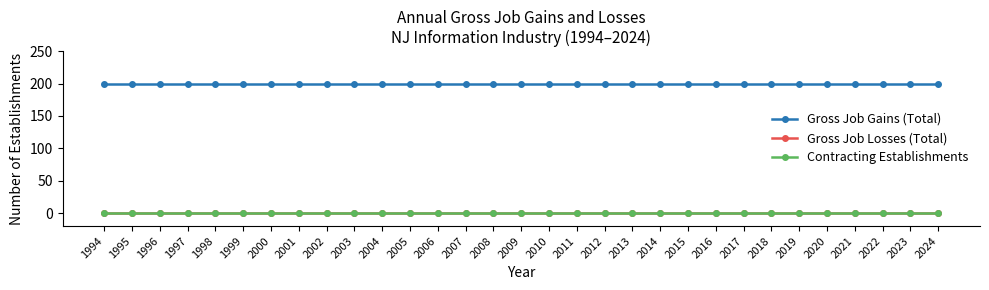

Does the chart have visible grid lines?

No